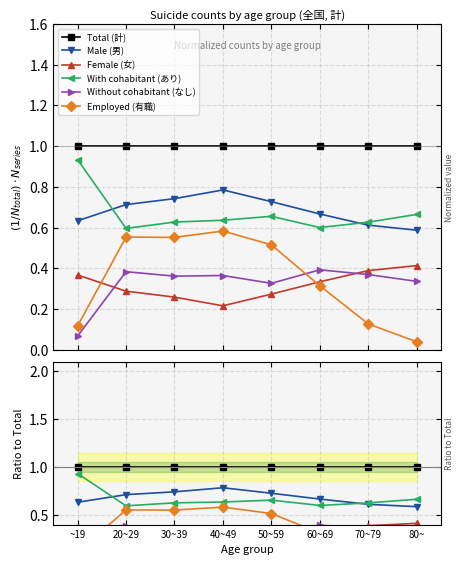

Count the With cohabitant (あり) values in the range 0 to 1.

8